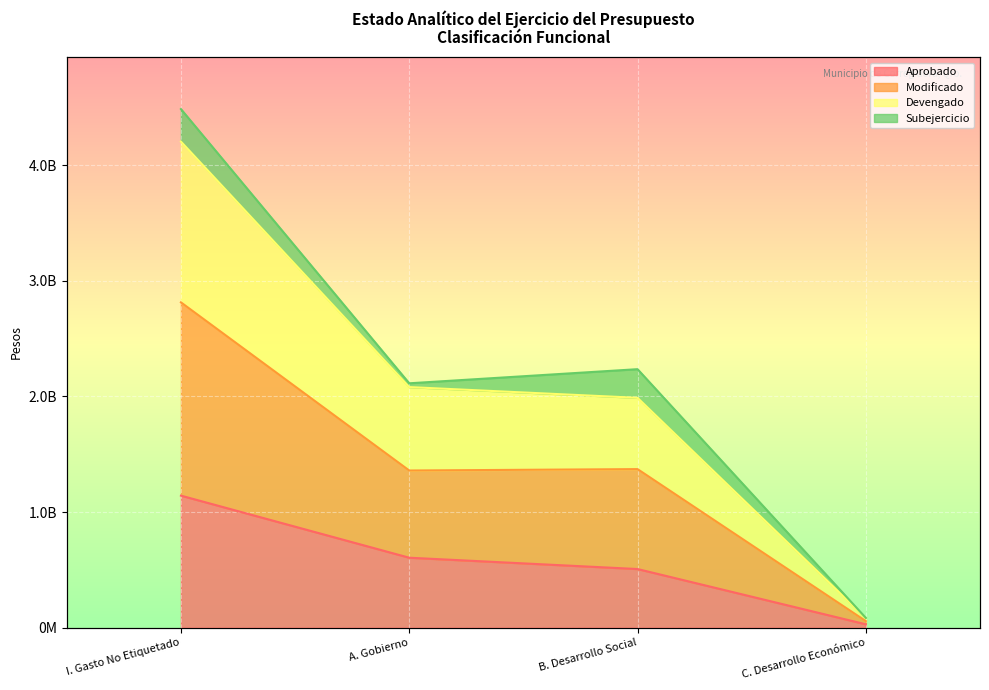

True or false: Aprobado and Modificado cross at least once.

False